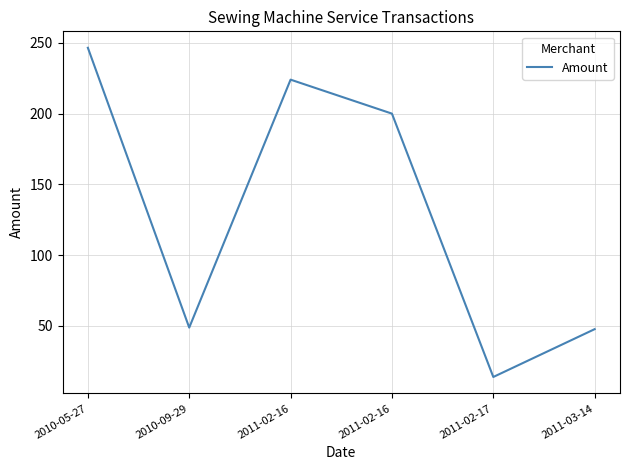

Which label corresponds to the largest value in the chart?

2010-05-27